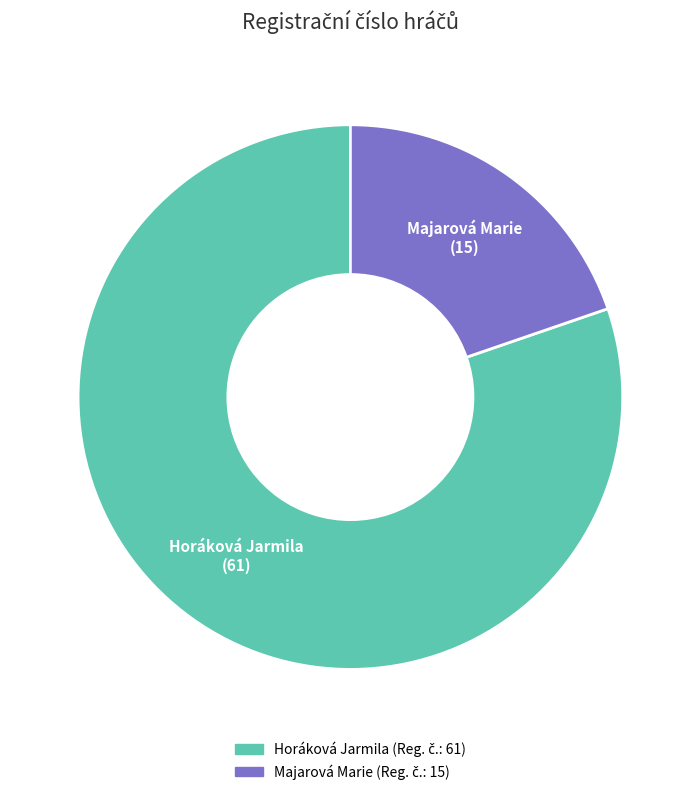

What is the smallest slice in the pie chart?

Majarová Marie